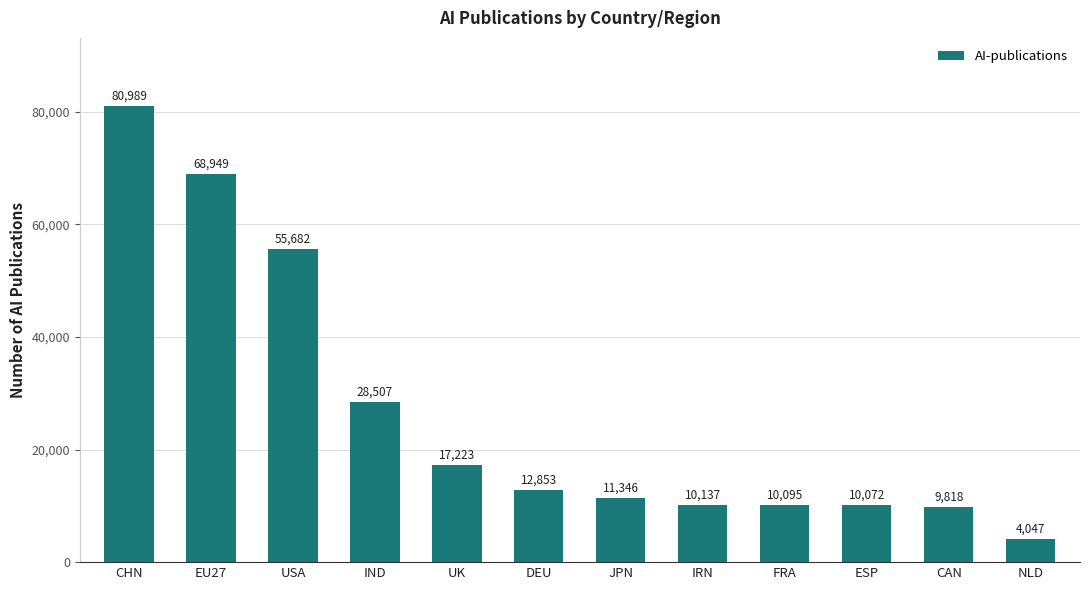

What is the change in value from USA to JPN?

-44336